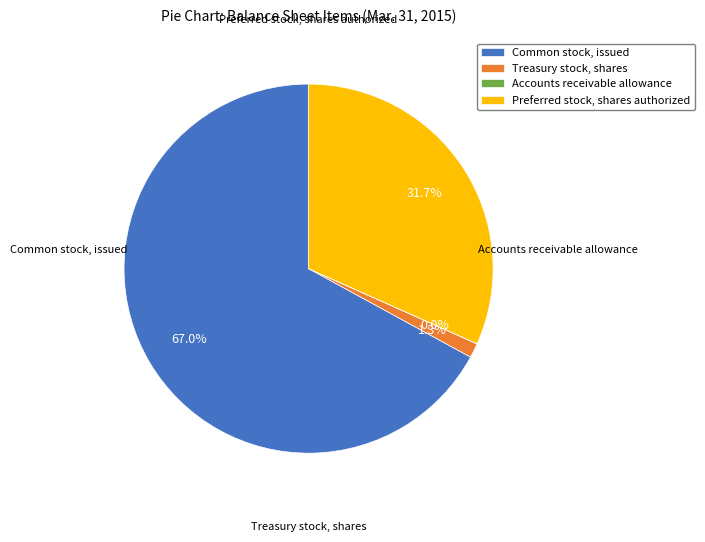

Does Common stock, issued account for over 50% of the chart?

Yes